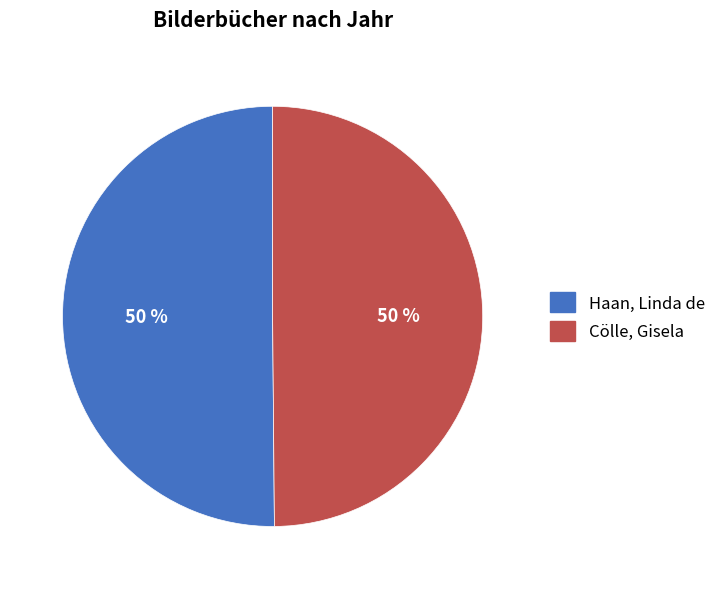

To the nearest percent, what is the average slice percentage?

50%